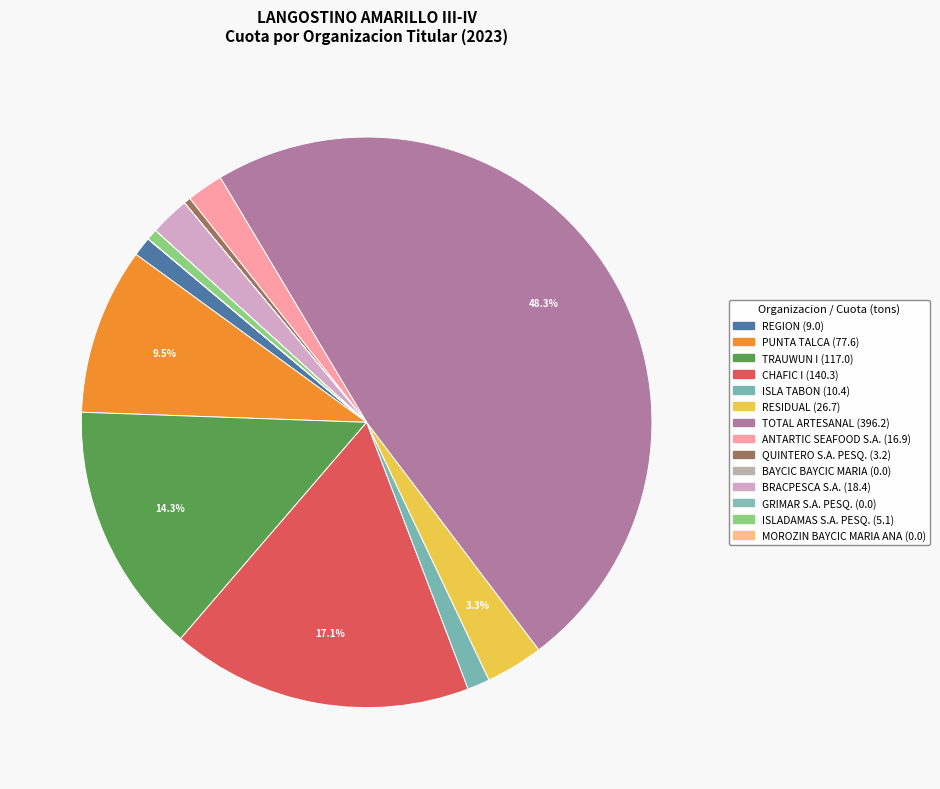

What is the change in value from CHAFIC I to BRACPESCA S.A.?

-122.0